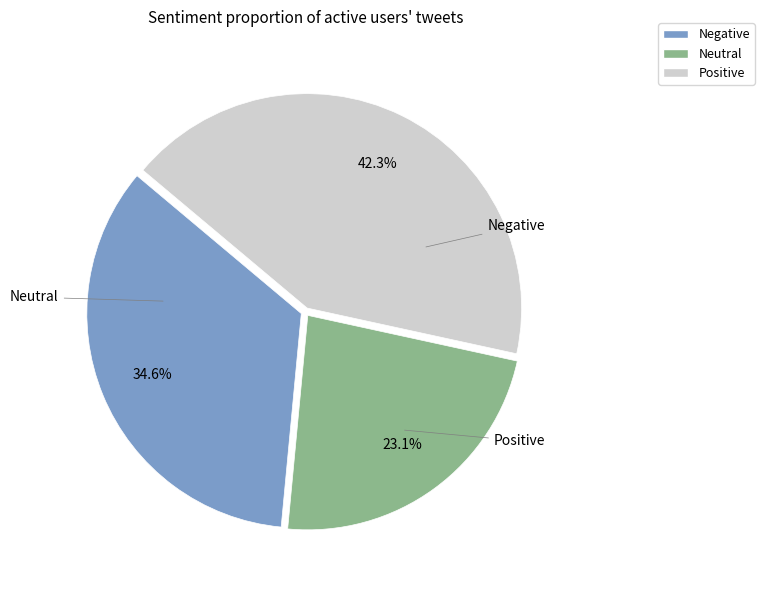

Is there a majority slice in this chart?

No